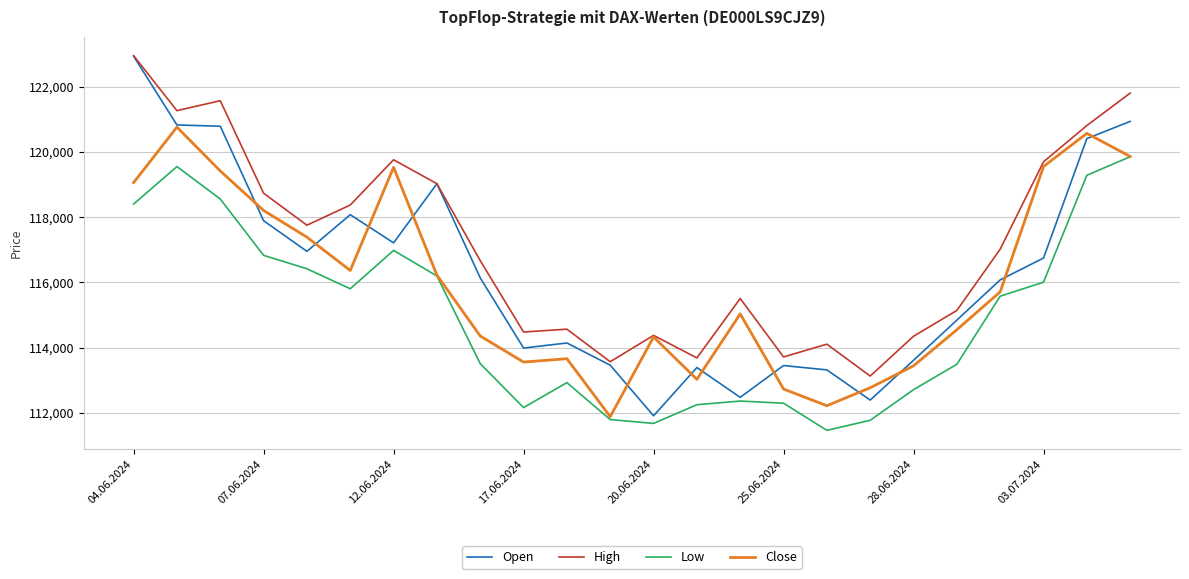

How many lines are shown in the chart?

4